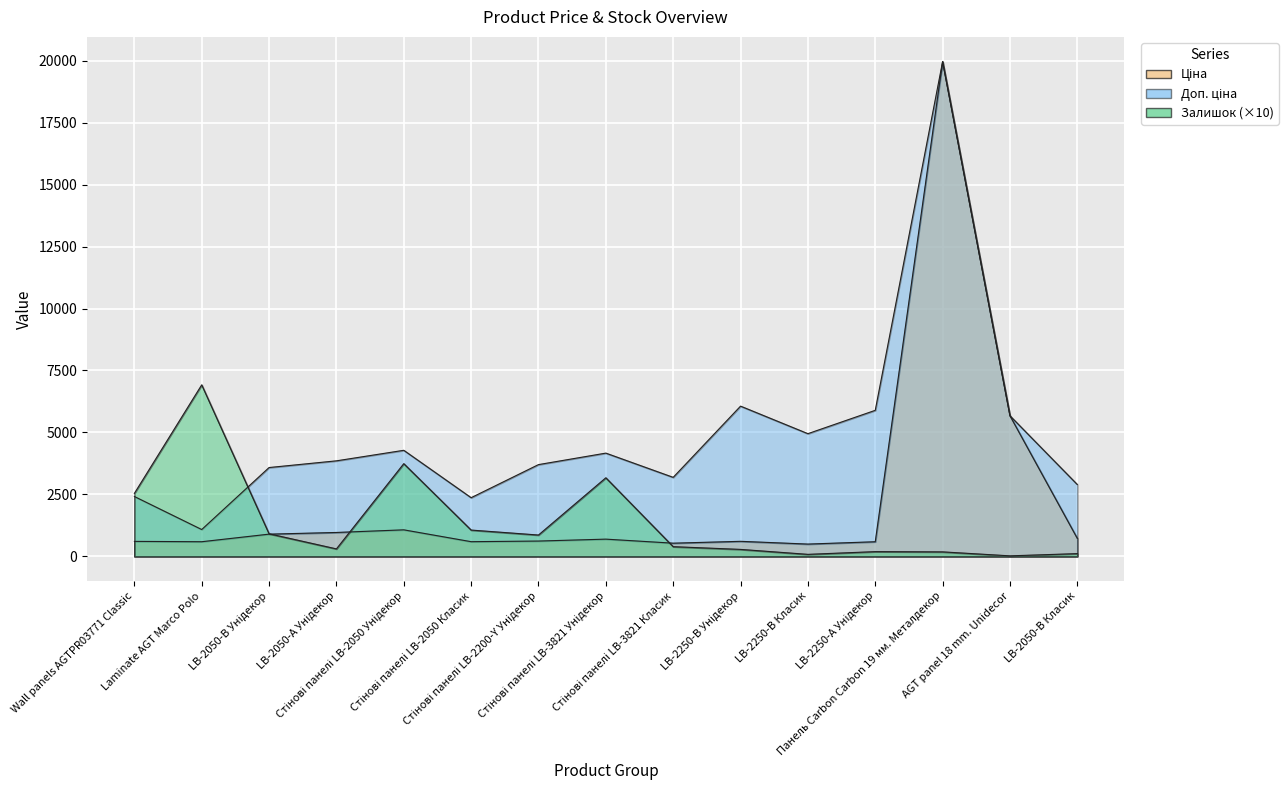

What is the sum of all Залишок values?

20750.0